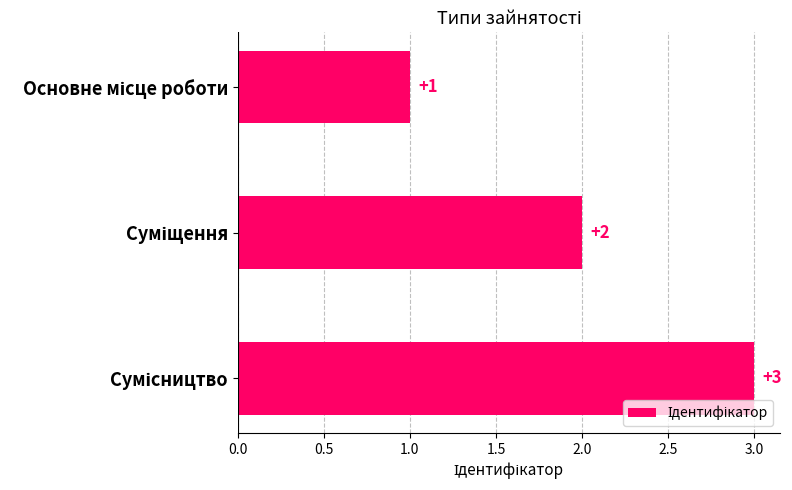

What is the sum of all values?

6